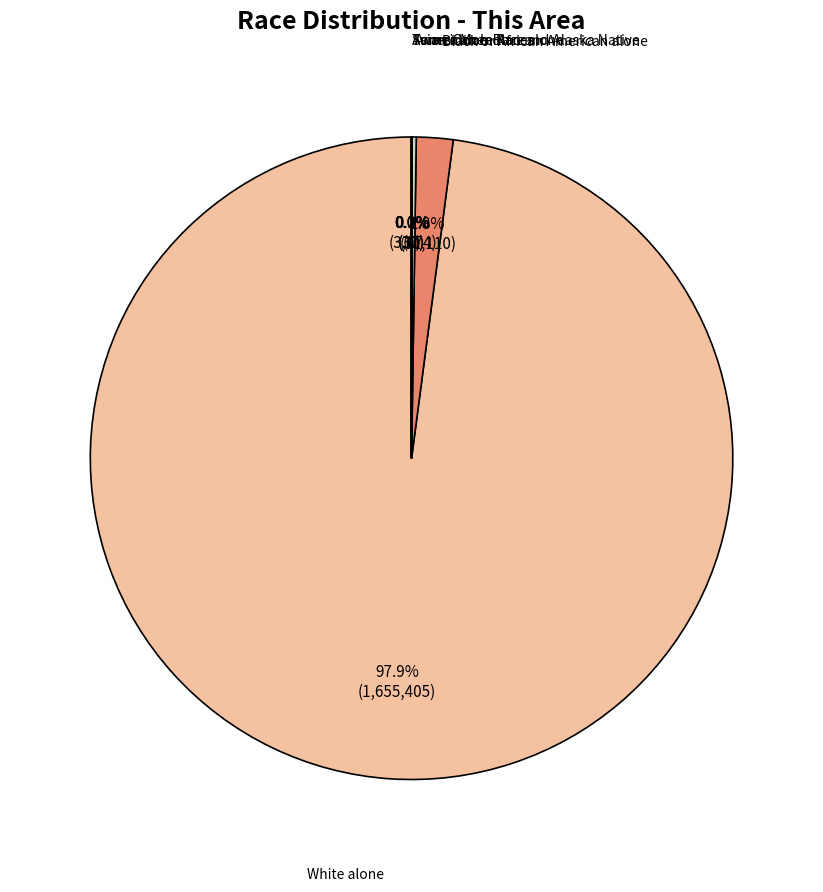

Does any single category account for the majority?

Yes